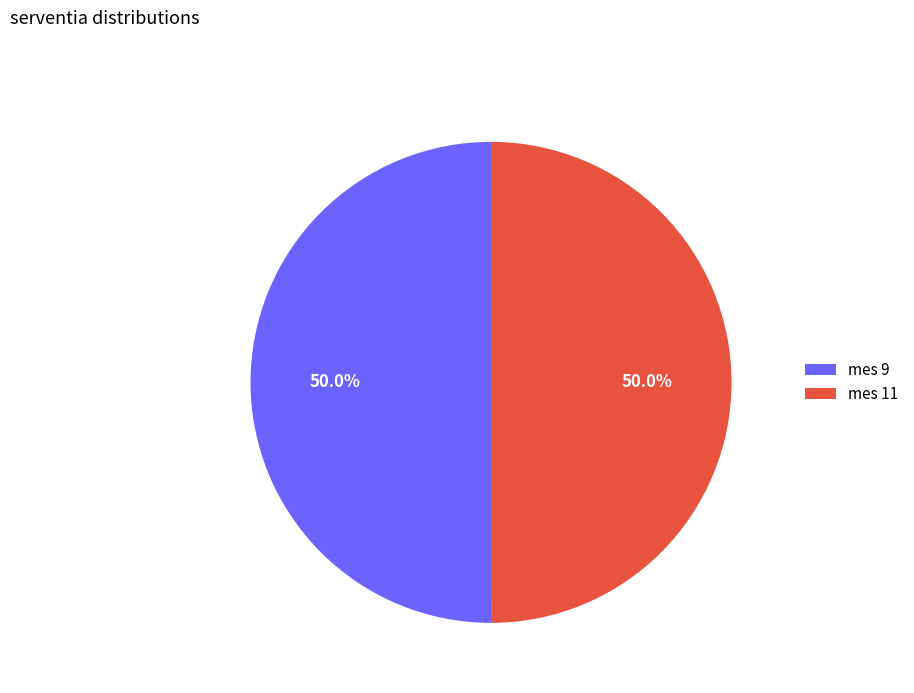

Do mes 11 and mes 9 together represent more than half of the pie?

Yes